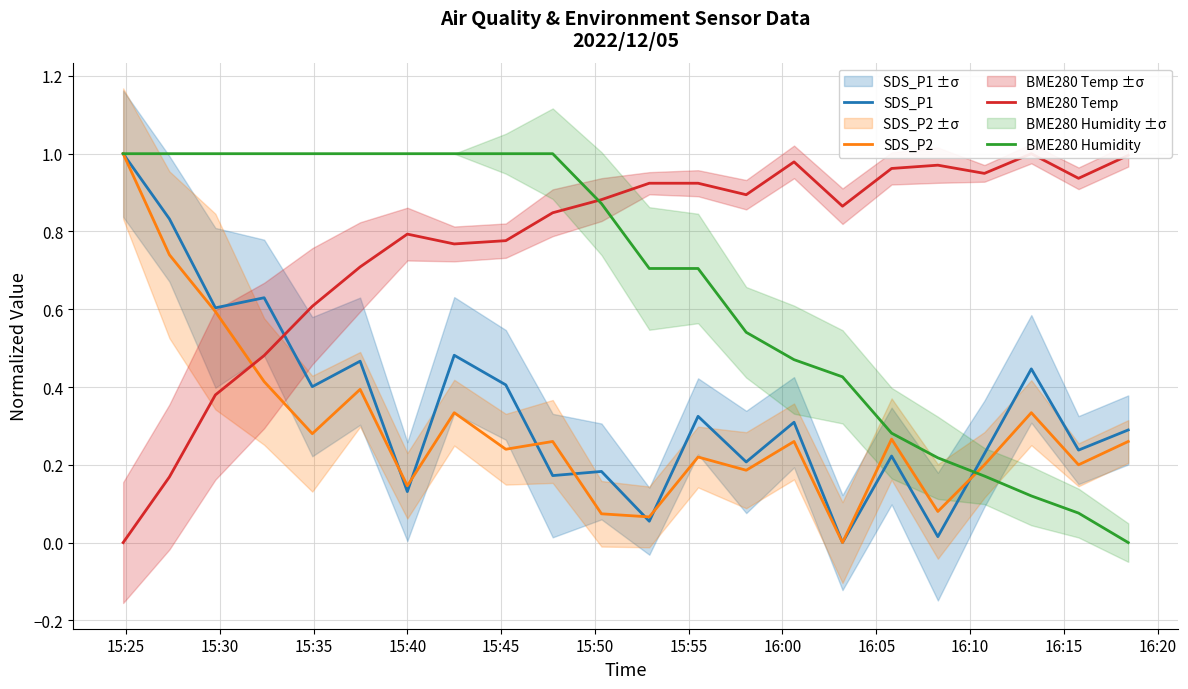

What is the maximum value for BME280 Humidity?

1.0